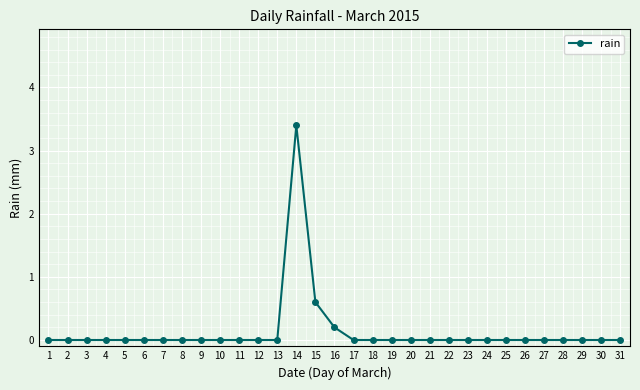

Is it true that the value at 12 is -2.0?

False